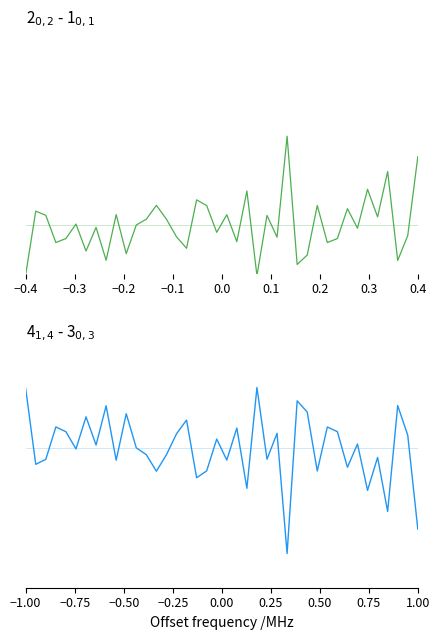

True or false: intensity(dBm) panel 2 has a value of -0.2 at 20.

False